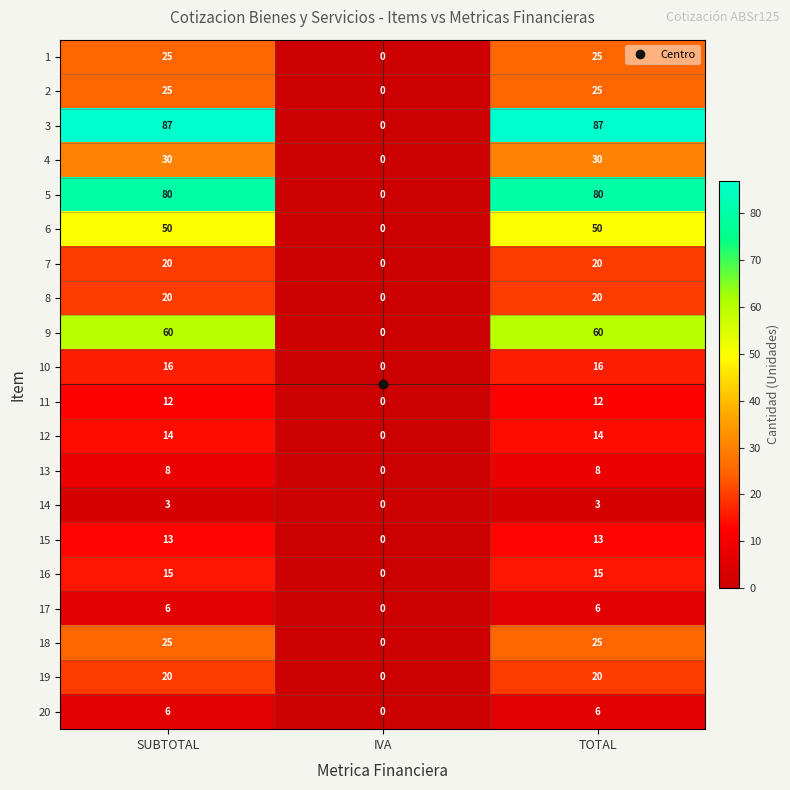

Where is 18 nearest to the value 12?

IVA